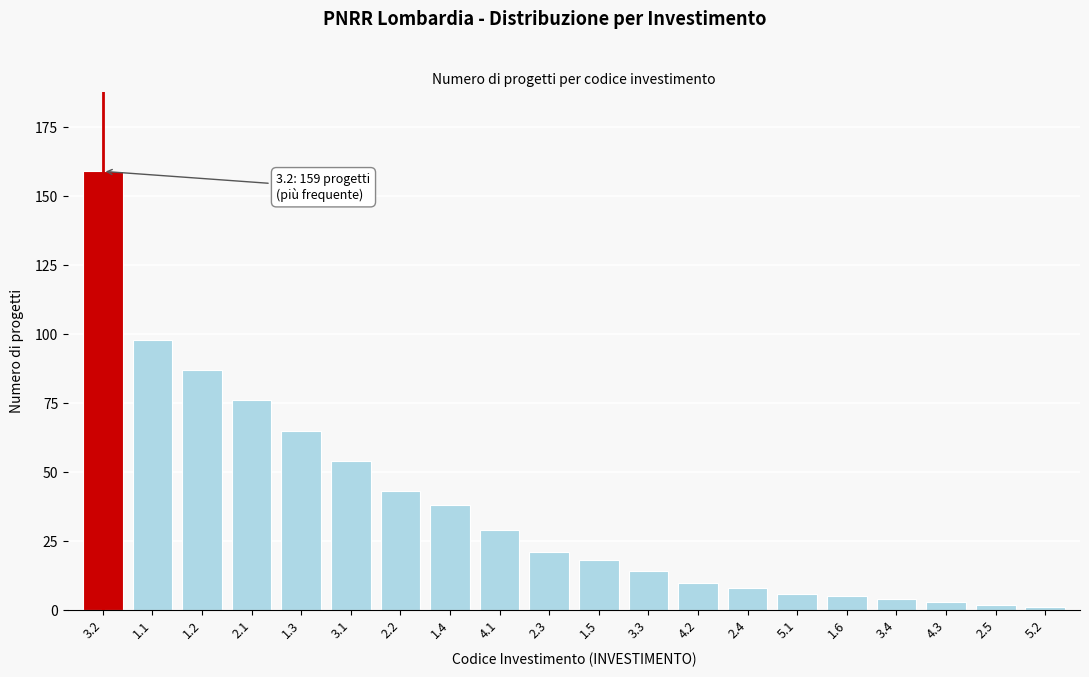

Reading right to left, transcribe all the data shown in this chart.

5.2=1	2.5=2	4.3=3	3.4=4	1.6=5	5.1=6	2.4=8	4.2=10	3.3=14	1.5=18	2.3=21	4.1=29	1.4=38	2.2=43	3.1=54	1.3=65	2.1=76	1.2=87	1.1=98	3.2=159